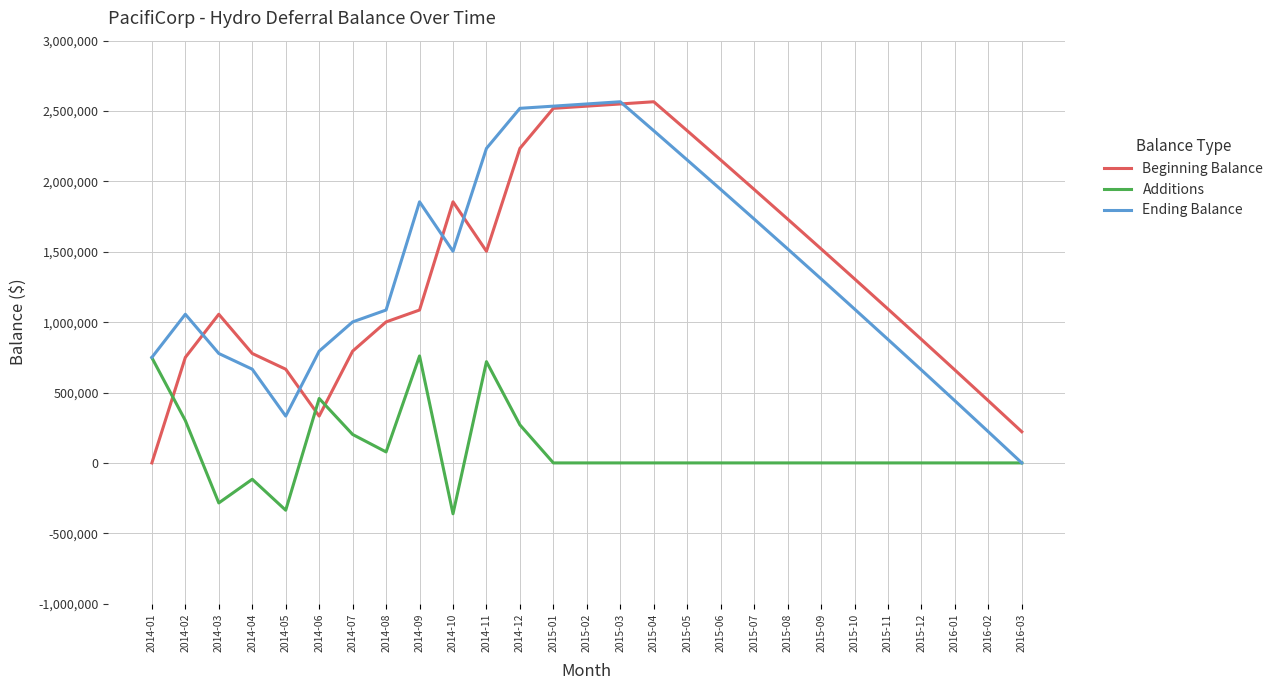

True or false: Beginning Balance and Additions cross at least once.

True